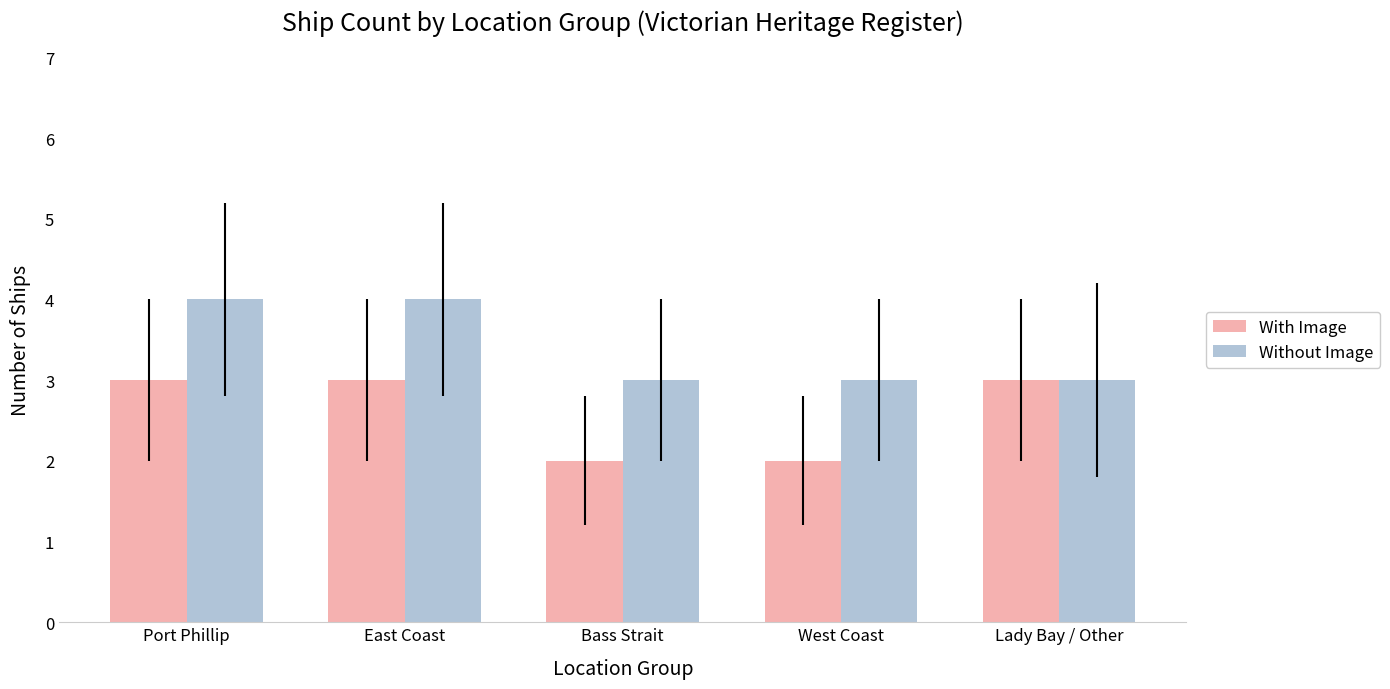

What is the maximum value shown in the chart?

4